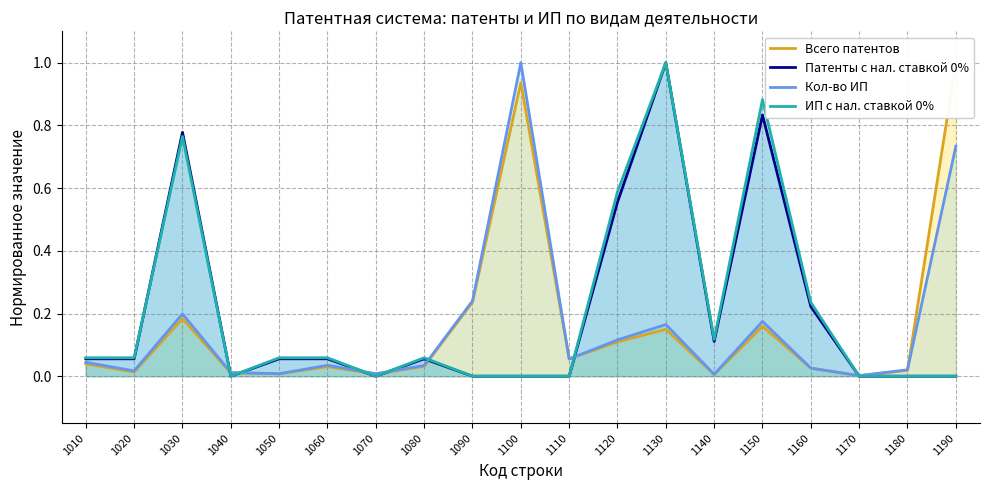

How many series are shown in this chart?

4